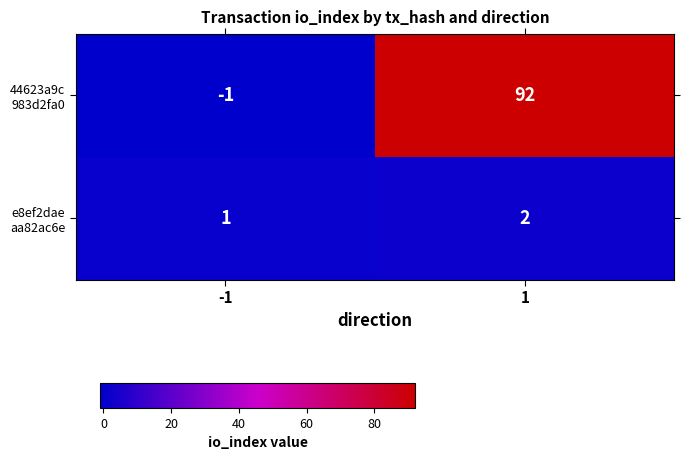

What is the maximum value shown in the chart?

92